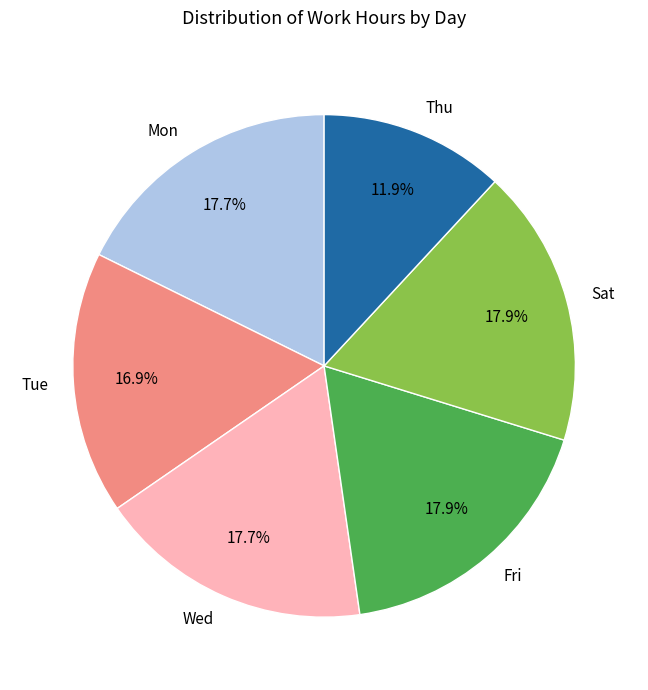

Count the number of slices in the pie.

6